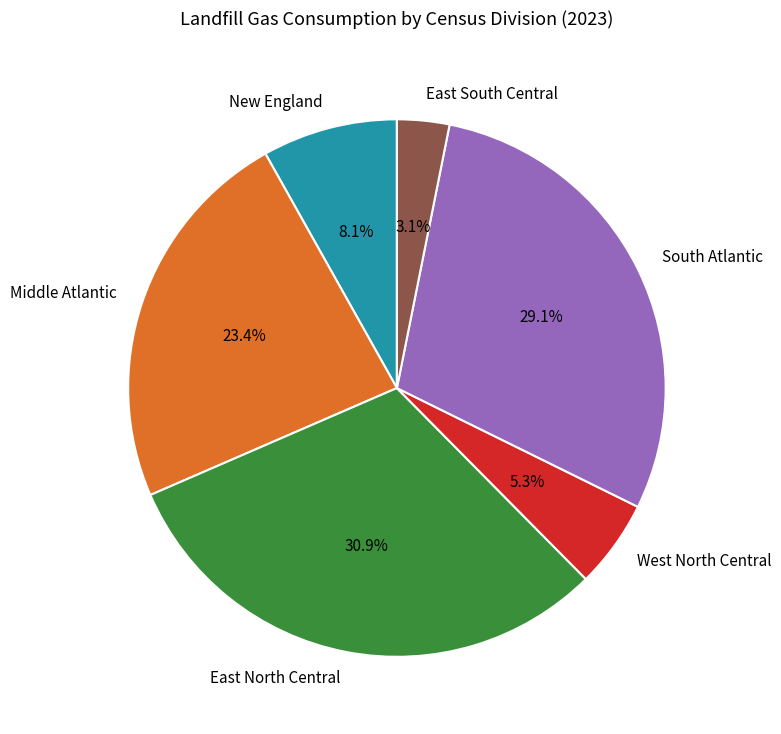

Does East North Central account for over 50% of the chart?

No